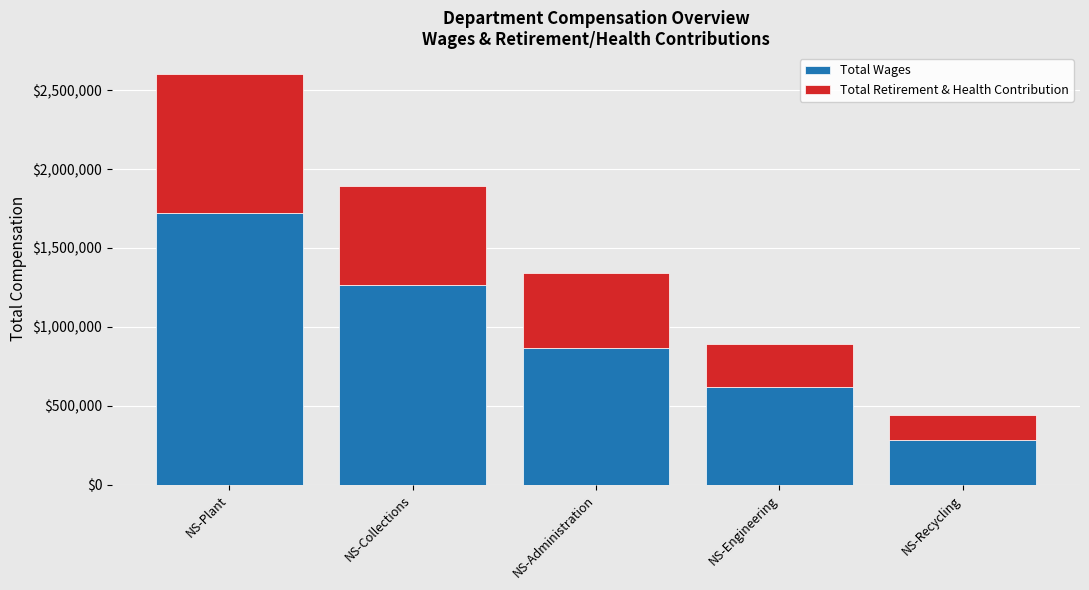

Reading left to right, list the values for the Total Wages series.

NS-Plant=1722967	NS-Collections=1264026	NS-Administration=862914	NS-Engineering=621685	NS-Recycling=281151